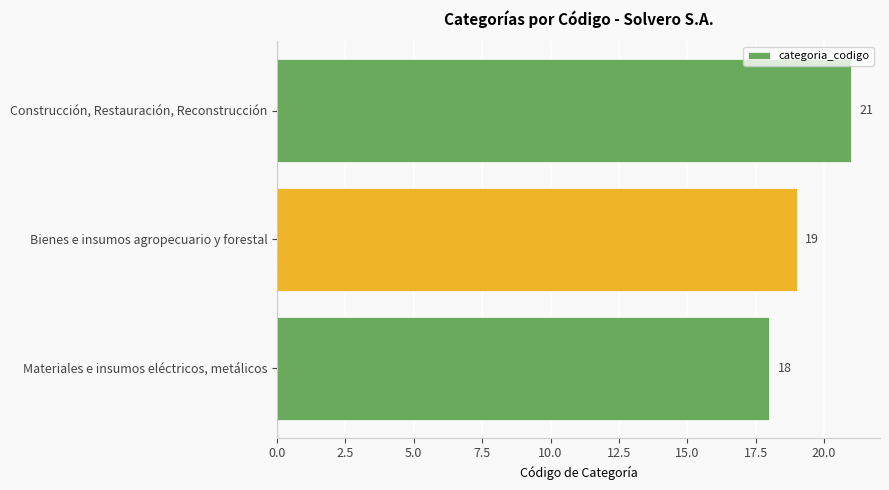

Where is the data nearest to the value 19?

Bienes e insumos agropecuario y forestal